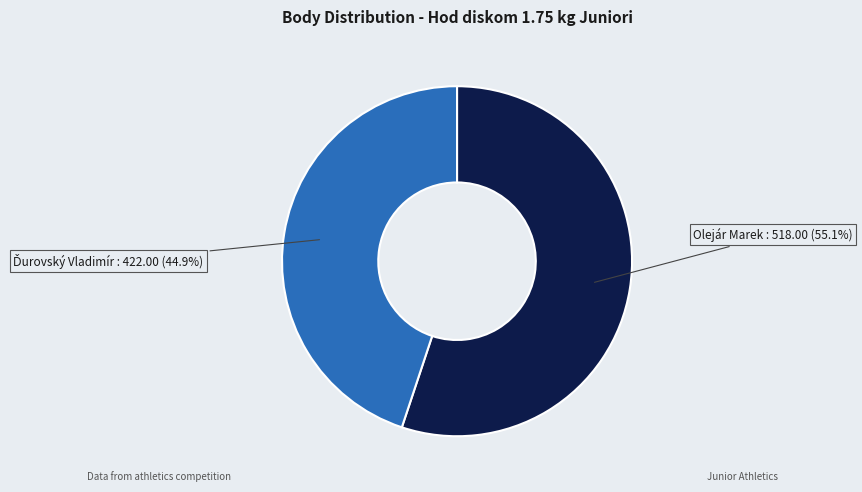

Is there any slice that represents more than half of the pie?

Yes